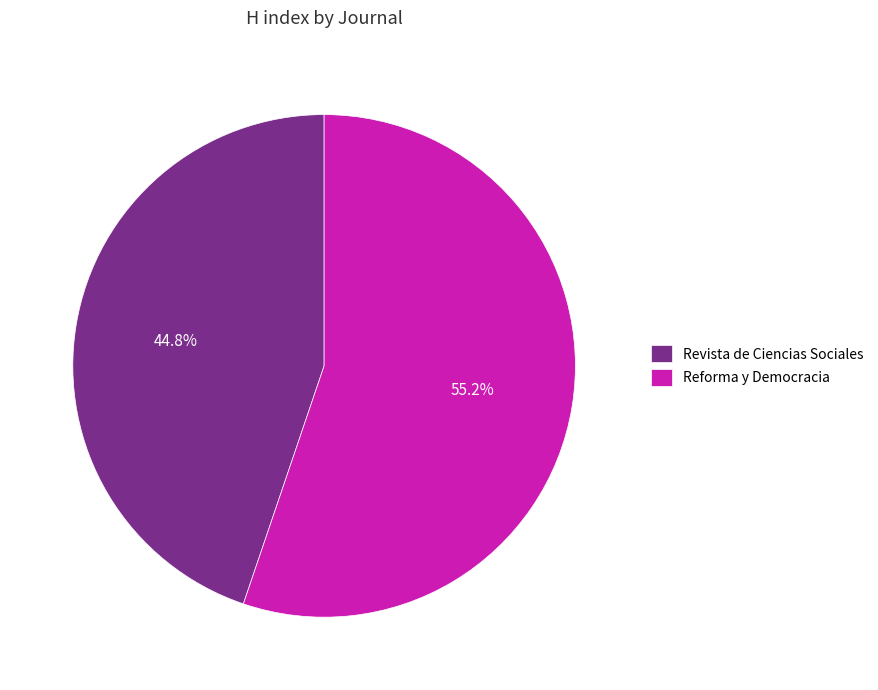

How many slices are in this pie chart?

2